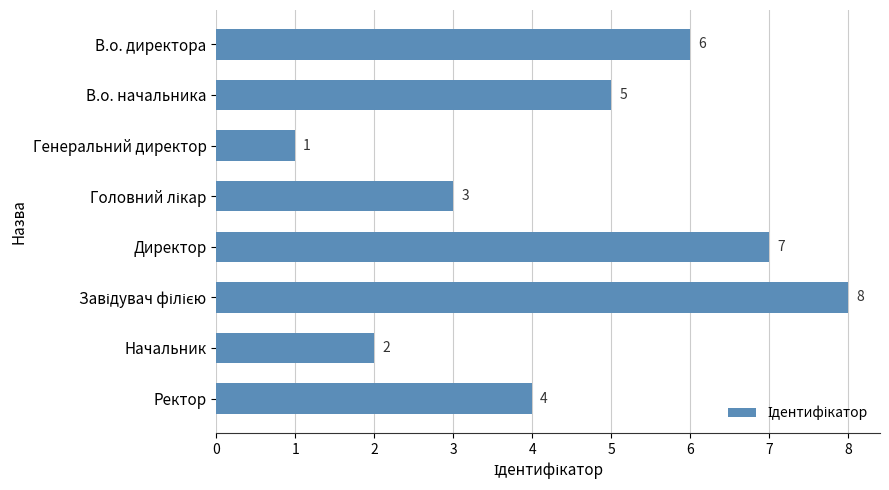

Reading bottom to top, what are all the values shown in this chart?

4	2	8	7	3	1	5	6